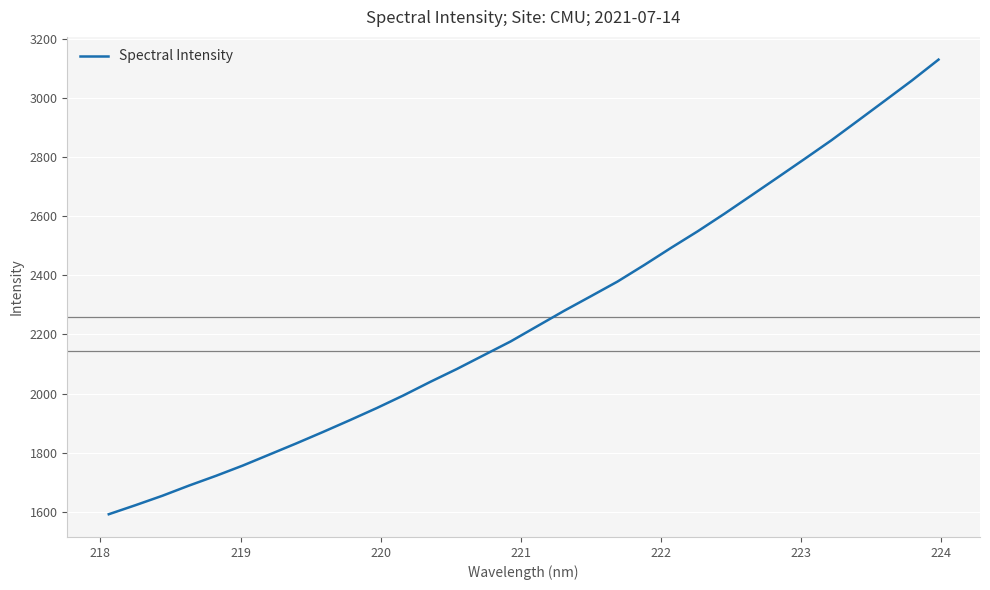

Is this an area chart (filled region under the line)?

No